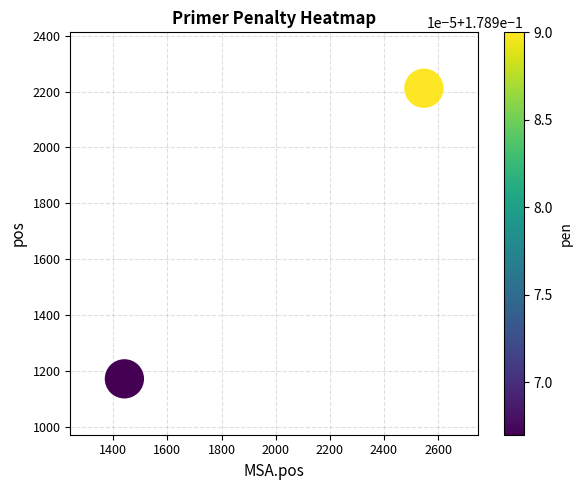

What is the range of Y values (max minus min)?

1040